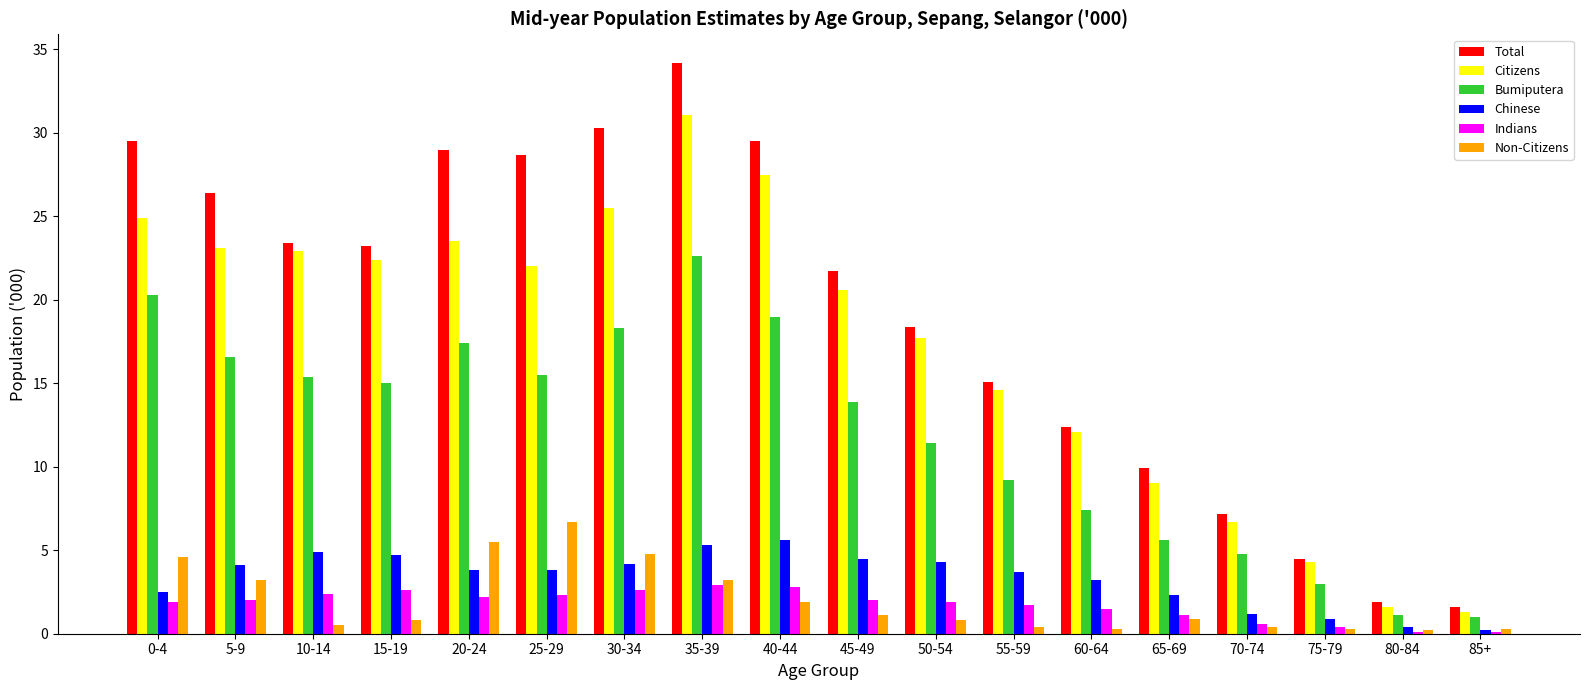

What is the sum of the Non-Citizens values at 65-69 and 15-19?

1.7